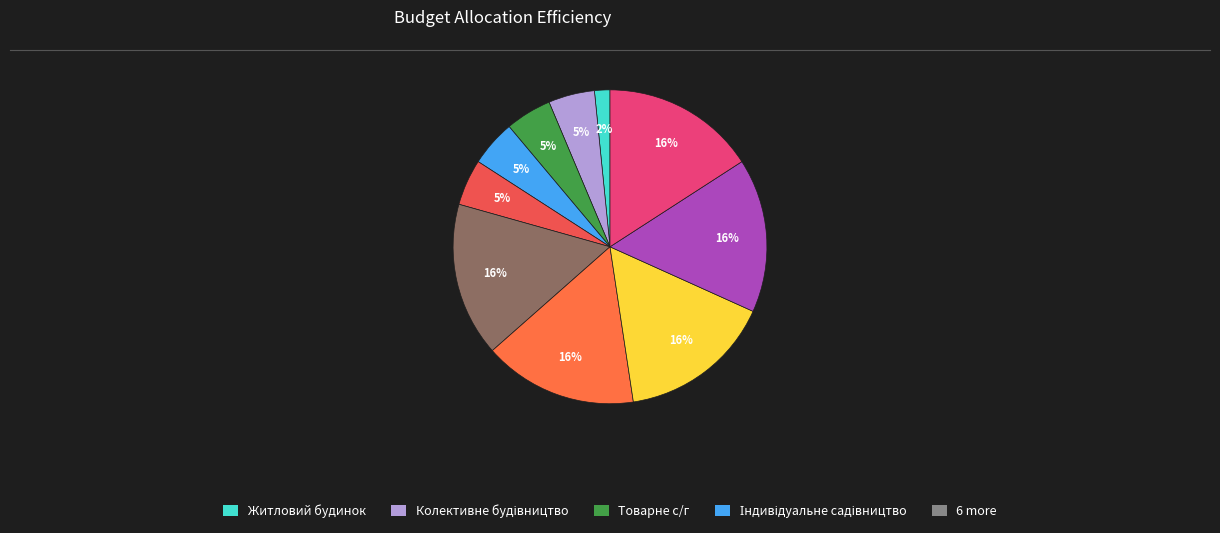

Count the number of slices in the pie.

10